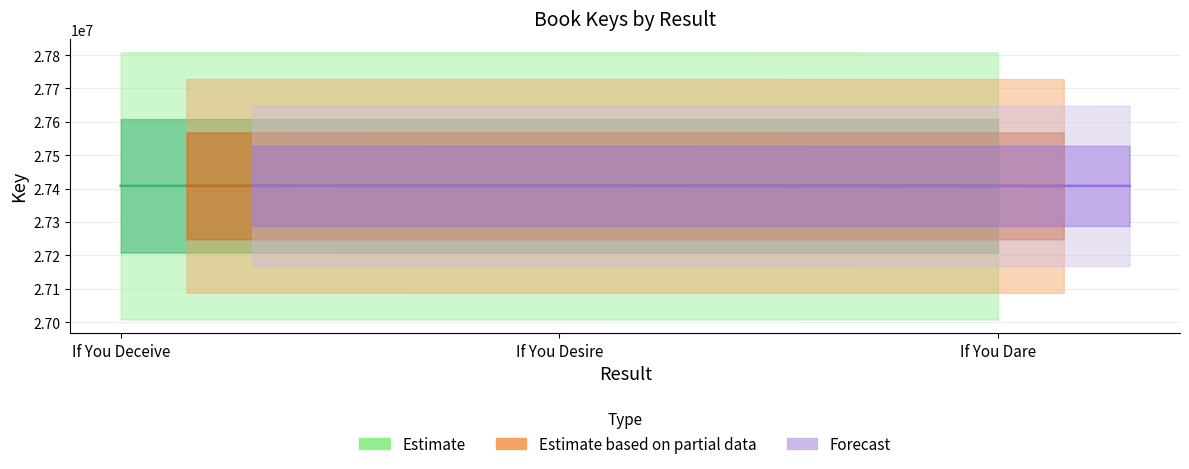

Is this an area chart (filled region under the line)?

No